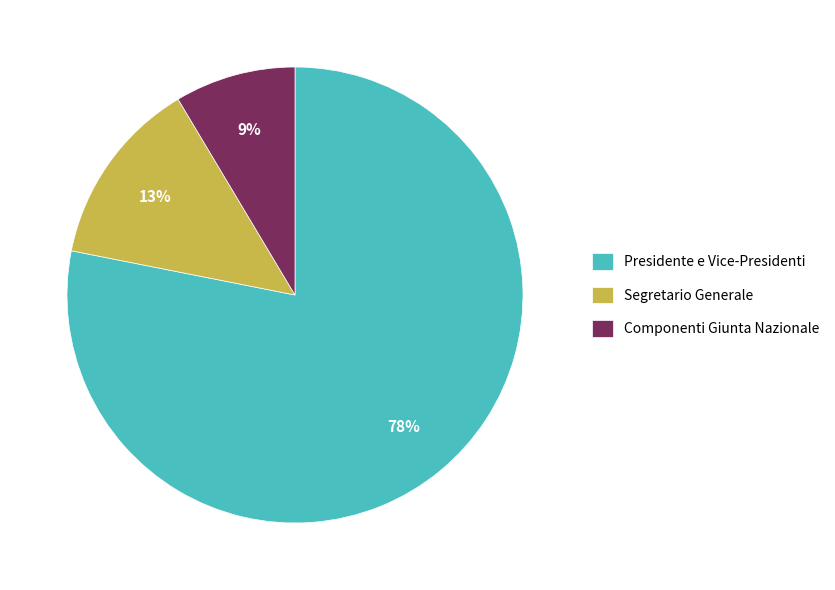

Is Presidente e Vice-Presidenti the majority of the pie?

Yes